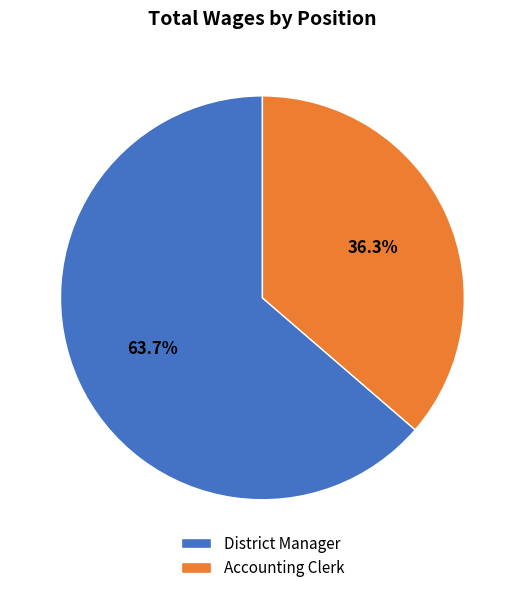

Does District Manager represent more than half of the total?

Yes